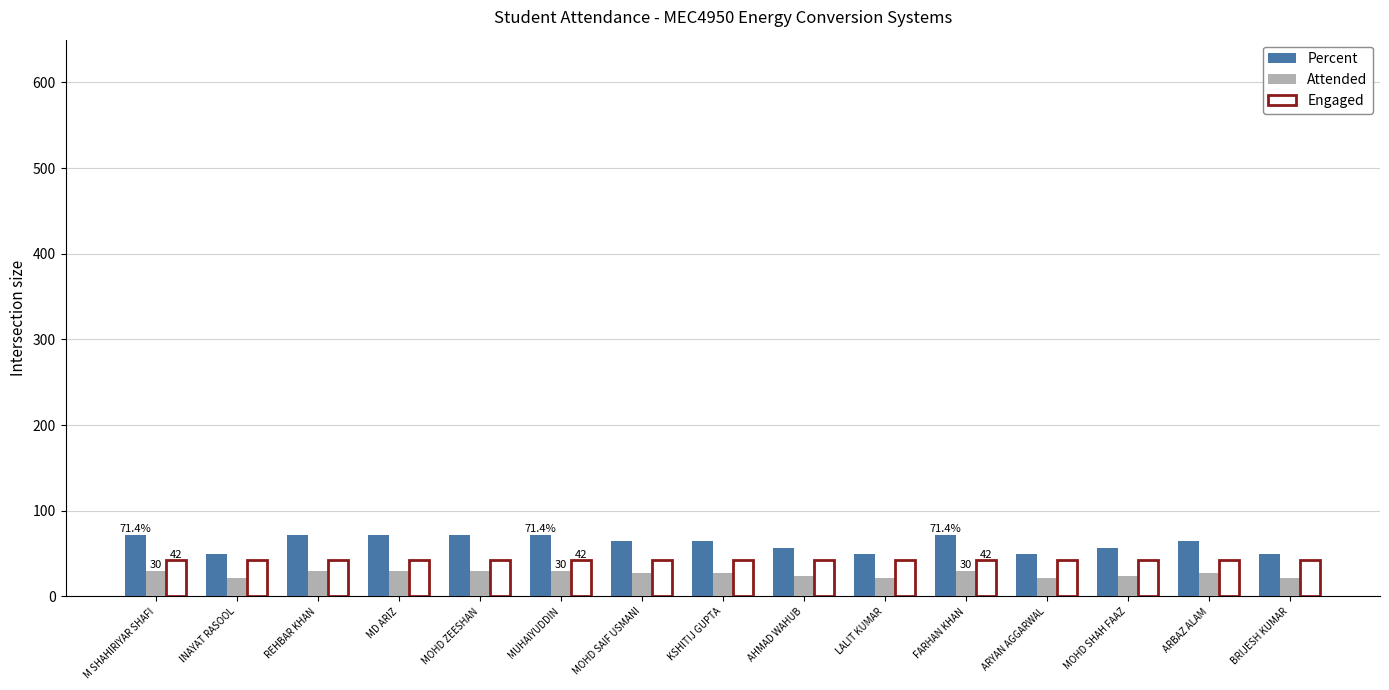

How many distinct data groups are displayed?

3